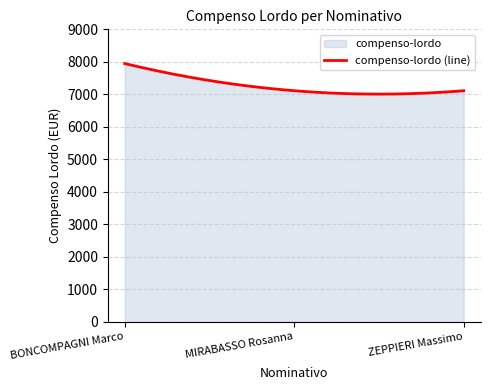

Rank the categories by value from highest to lowest.

BONCOMPAGNI Marco, MIRABASSO Rosanna, ZEPPIERI Massimo